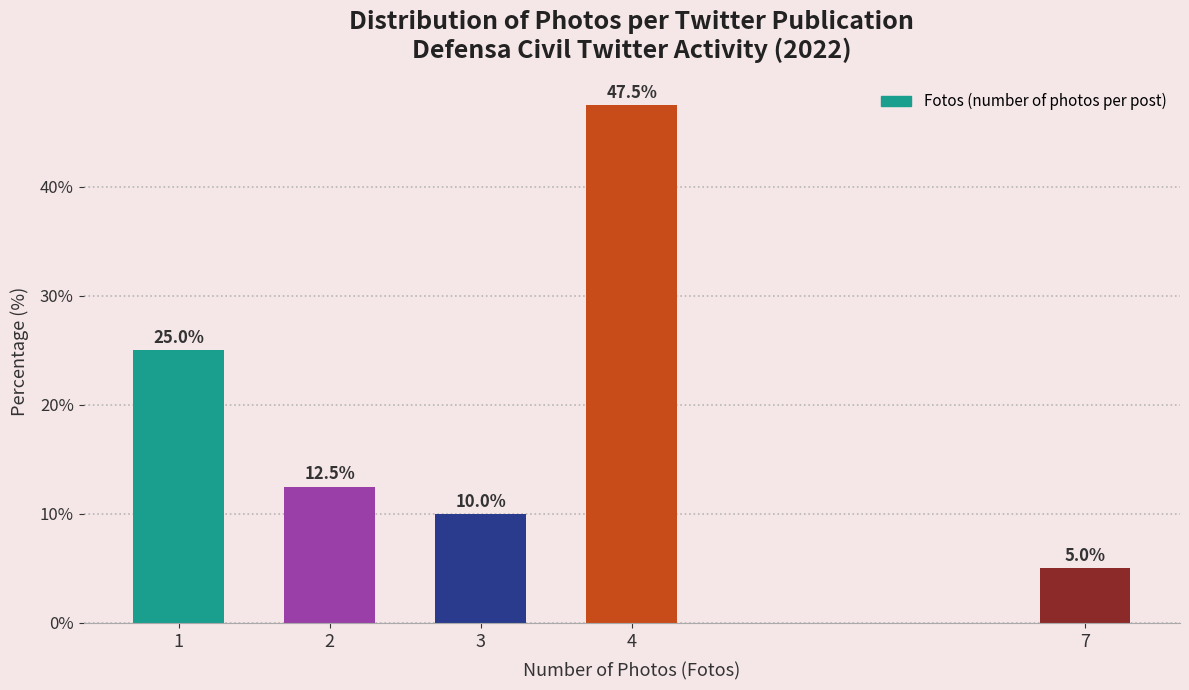

Reading right to left, what are all the values shown in this chart?

5.0	47.5	10.0	12.5	25.0